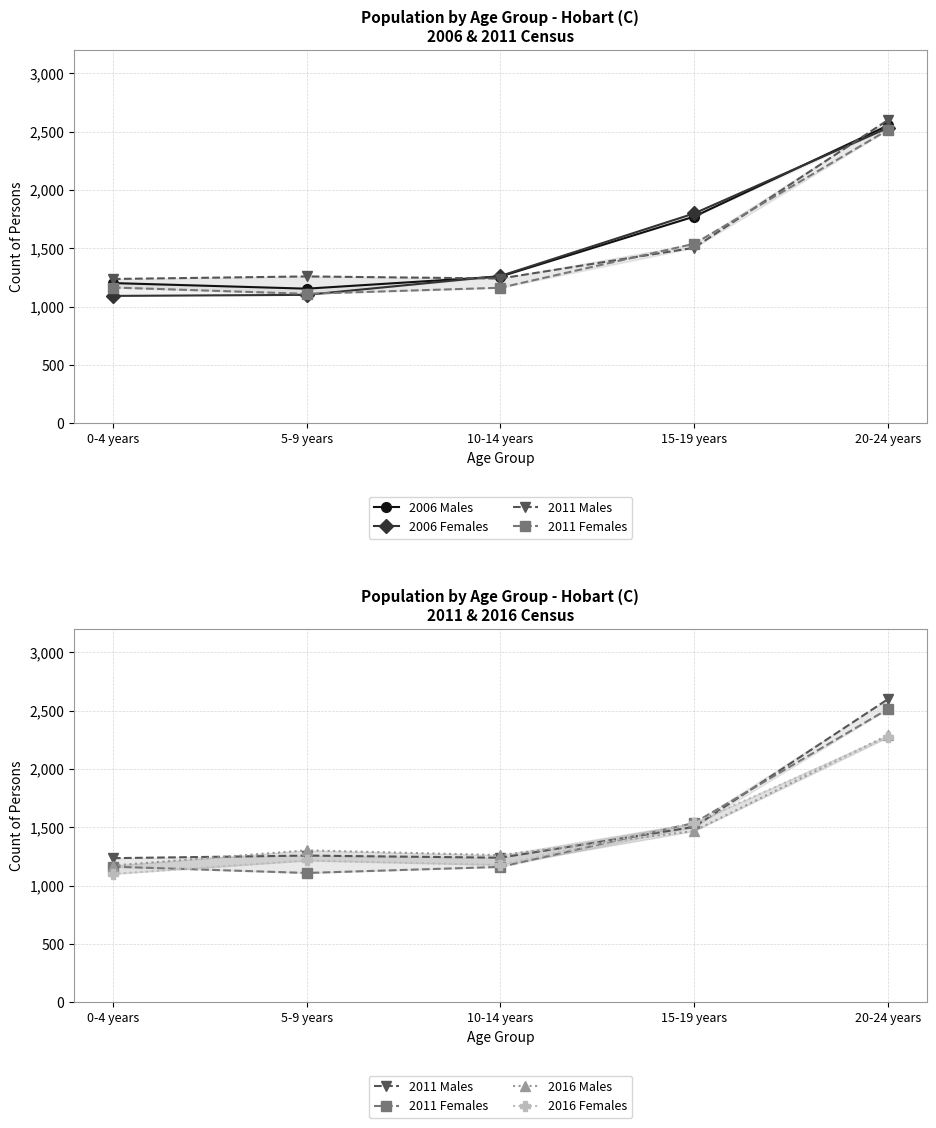

Does the chart display data point markers on the line(s)?

Yes